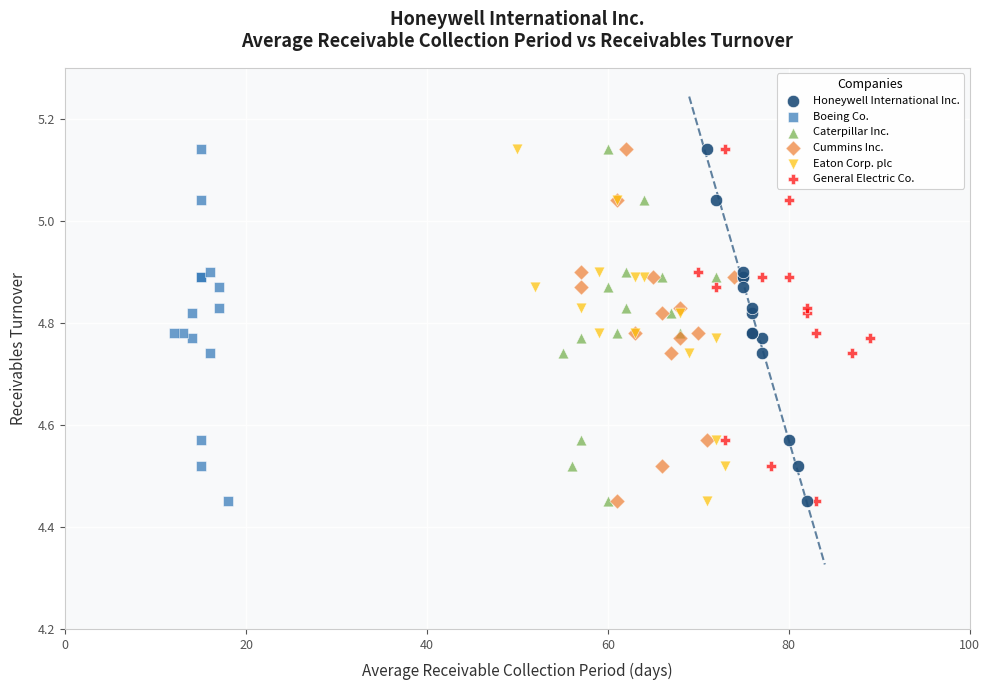

What are all the series names shown in the legend?

Honeywell International Inc., Boeing Co., Caterpillar Inc., Cummins Inc., Eaton Corp. plc, General Electric Co.